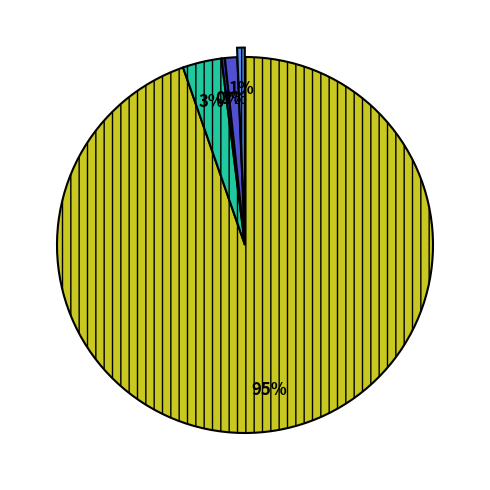

Does any single category account for the majority?

Yes